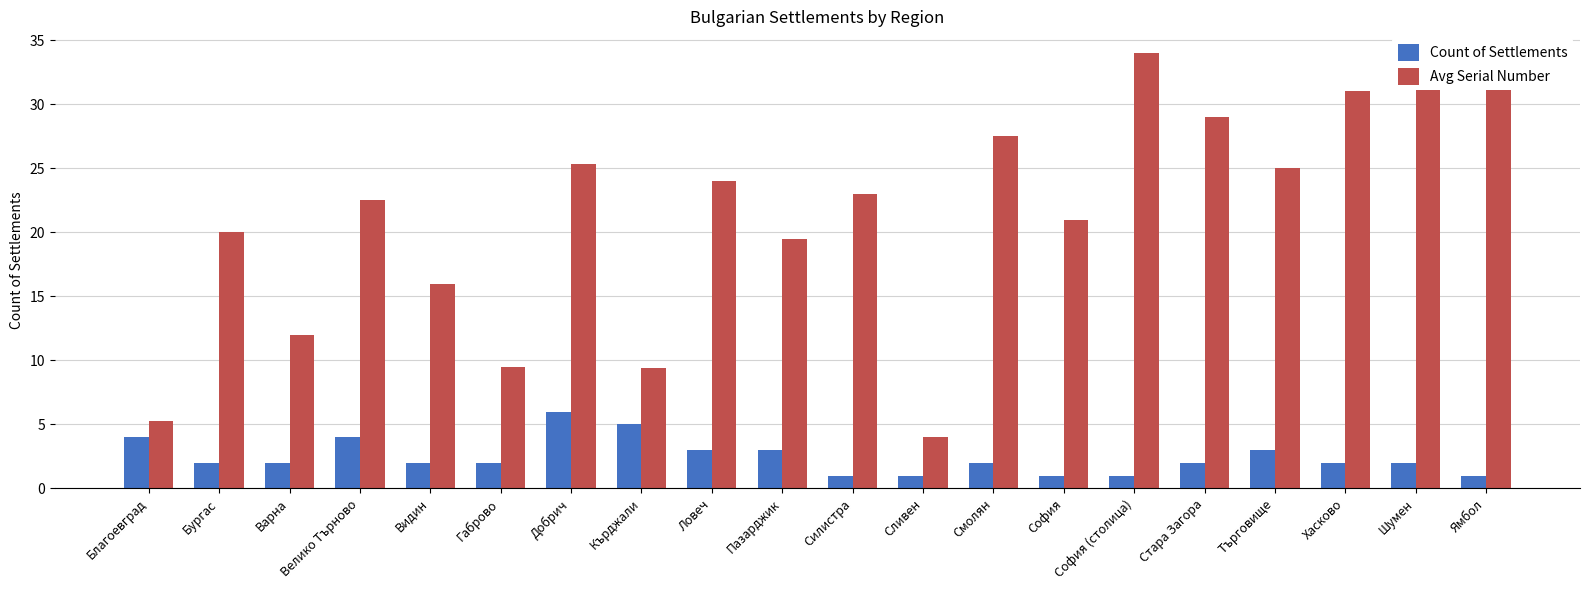

At which category does the chart reach its peak across all series?

София (столица)